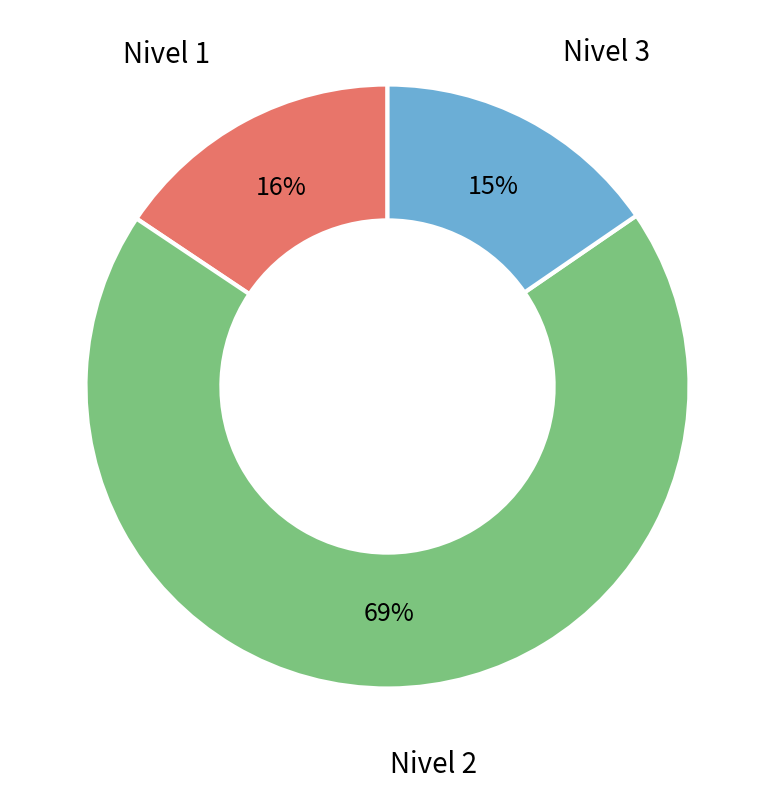

True or false: Nivel 1 accounts for 16% of the total.

True